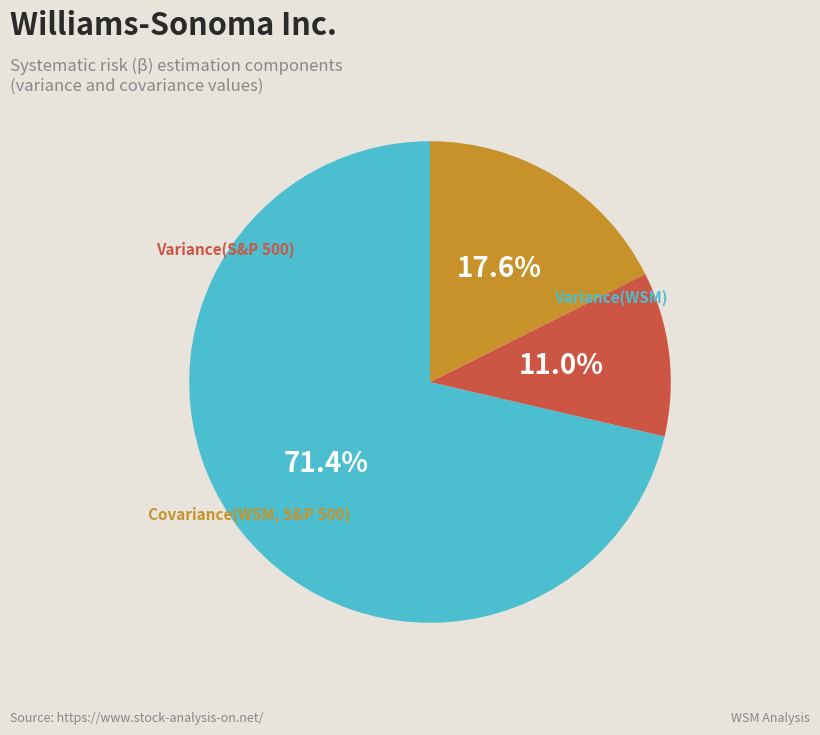

To the nearest percent, what is the average slice percentage?

33%